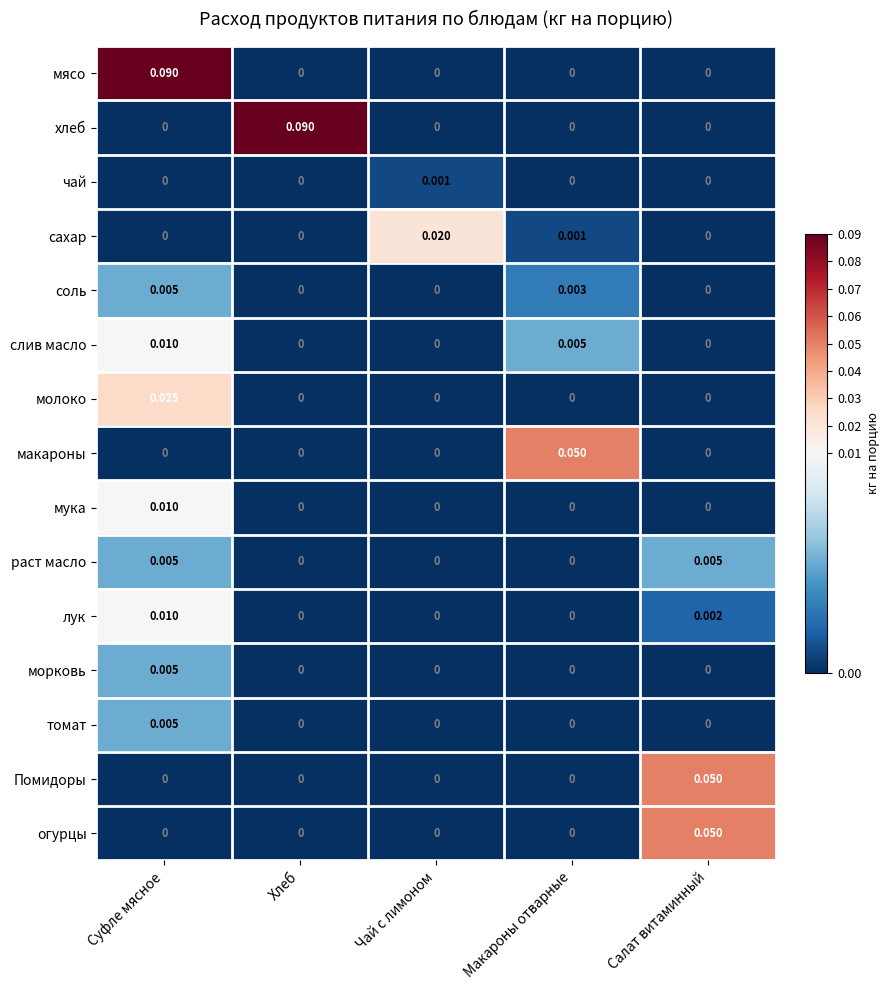

At which category is the sum across all series the highest?

Суфле мясное